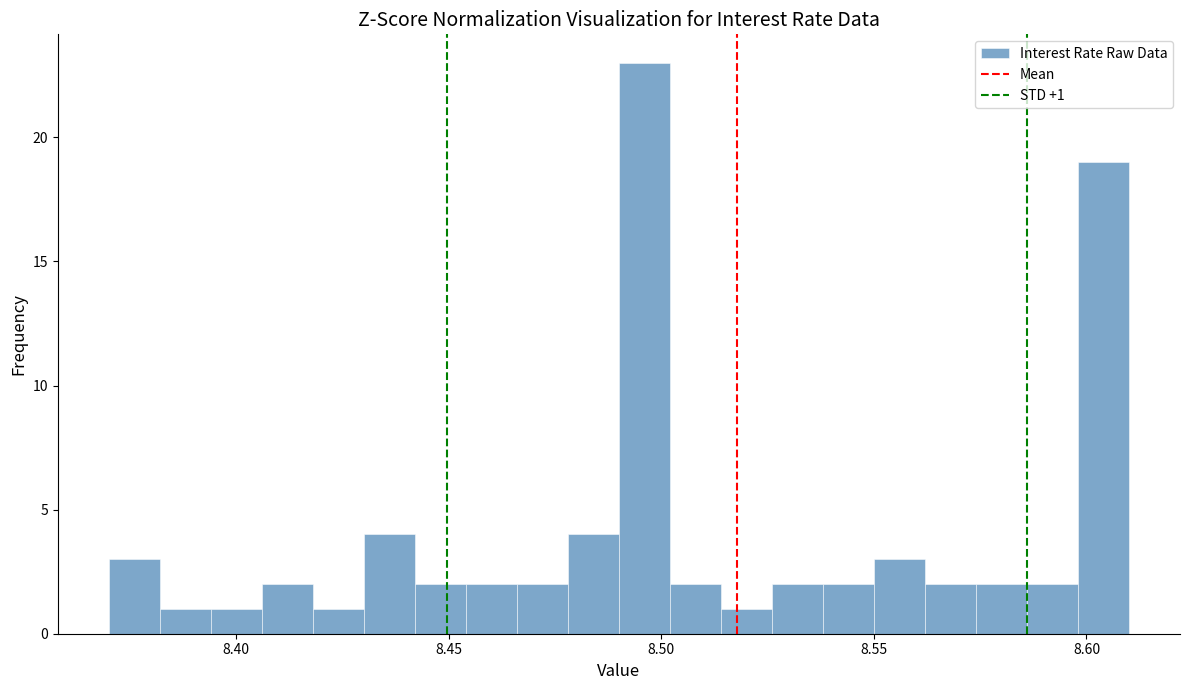

Around what value on the x-axis is the tallest bar? Give the approximate position of its centre, as read against the axis.

8.495